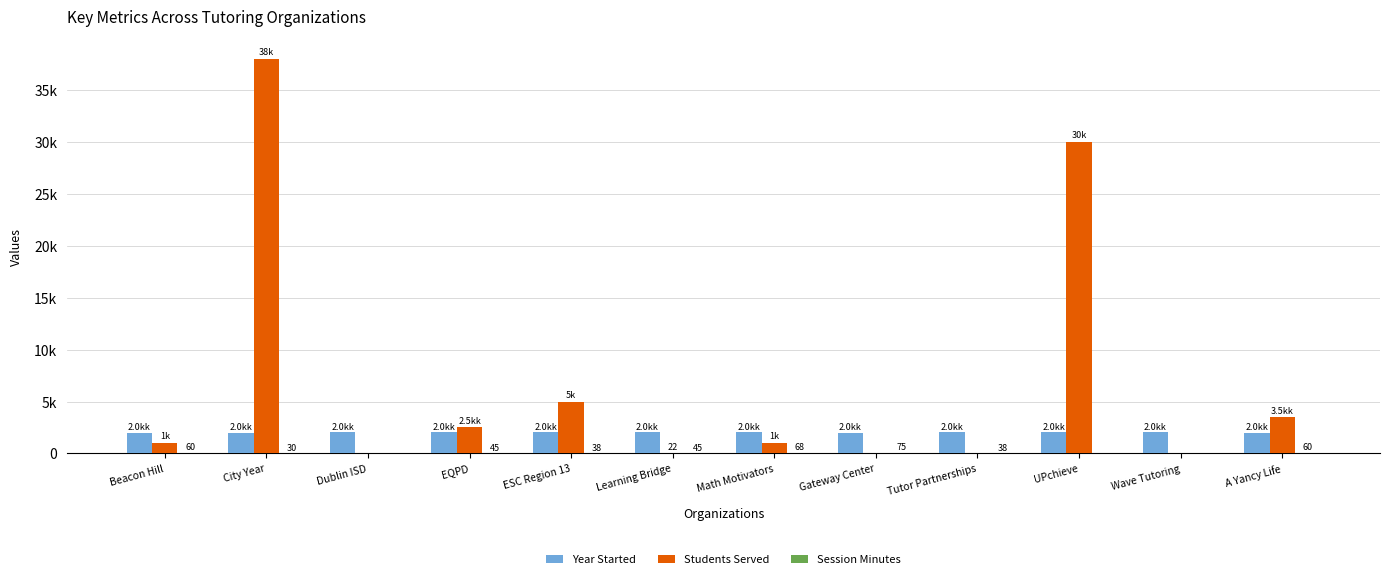

List the series in order of their peak value, highest first.

Students Served, Year Started, Session Minutes